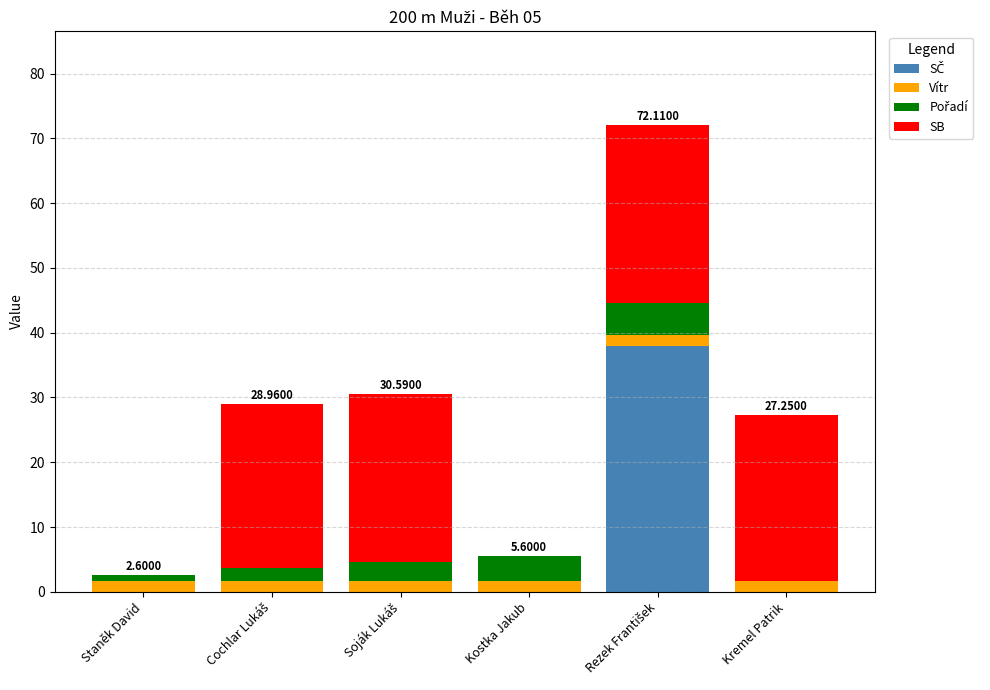

Are the bars horizontal?

No